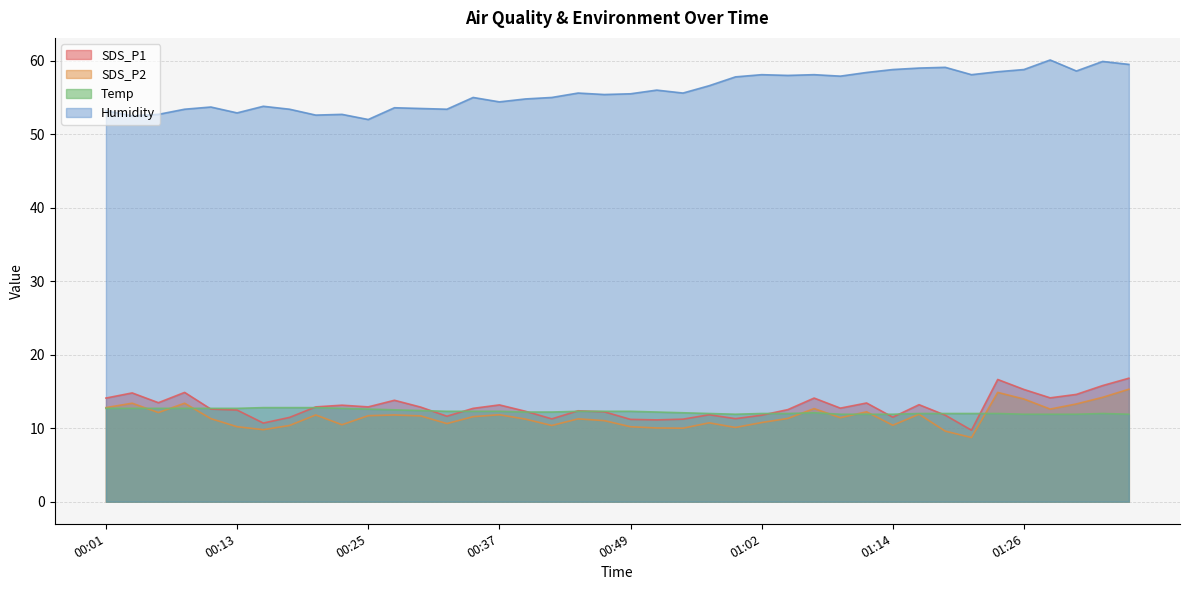

What is the average value of the Temp series?

12.3